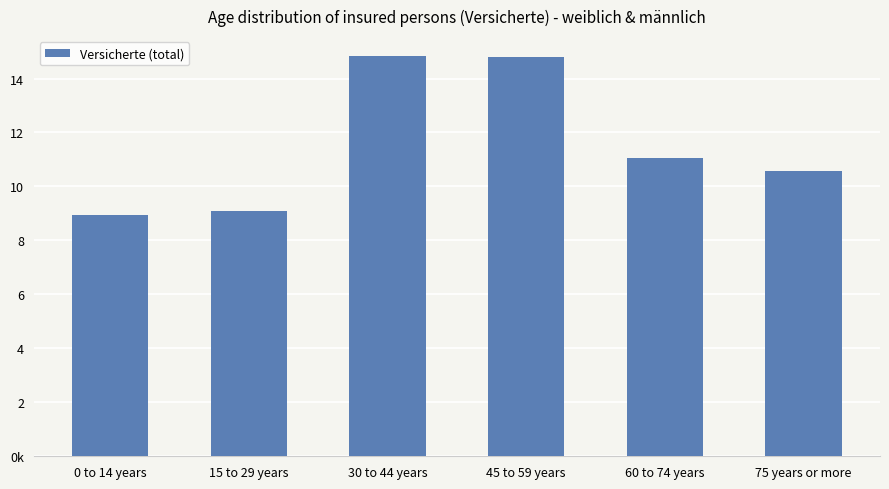

Are the bars horizontal?

No